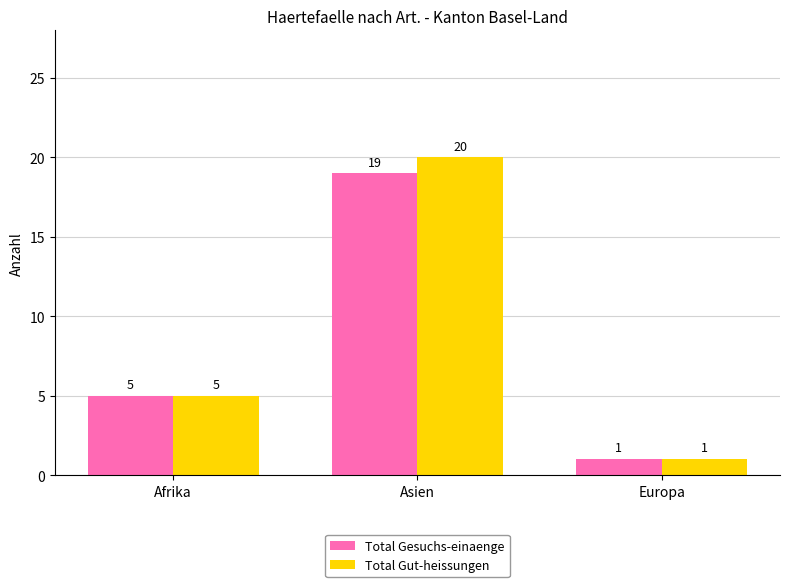

How many data points does each series have?

3